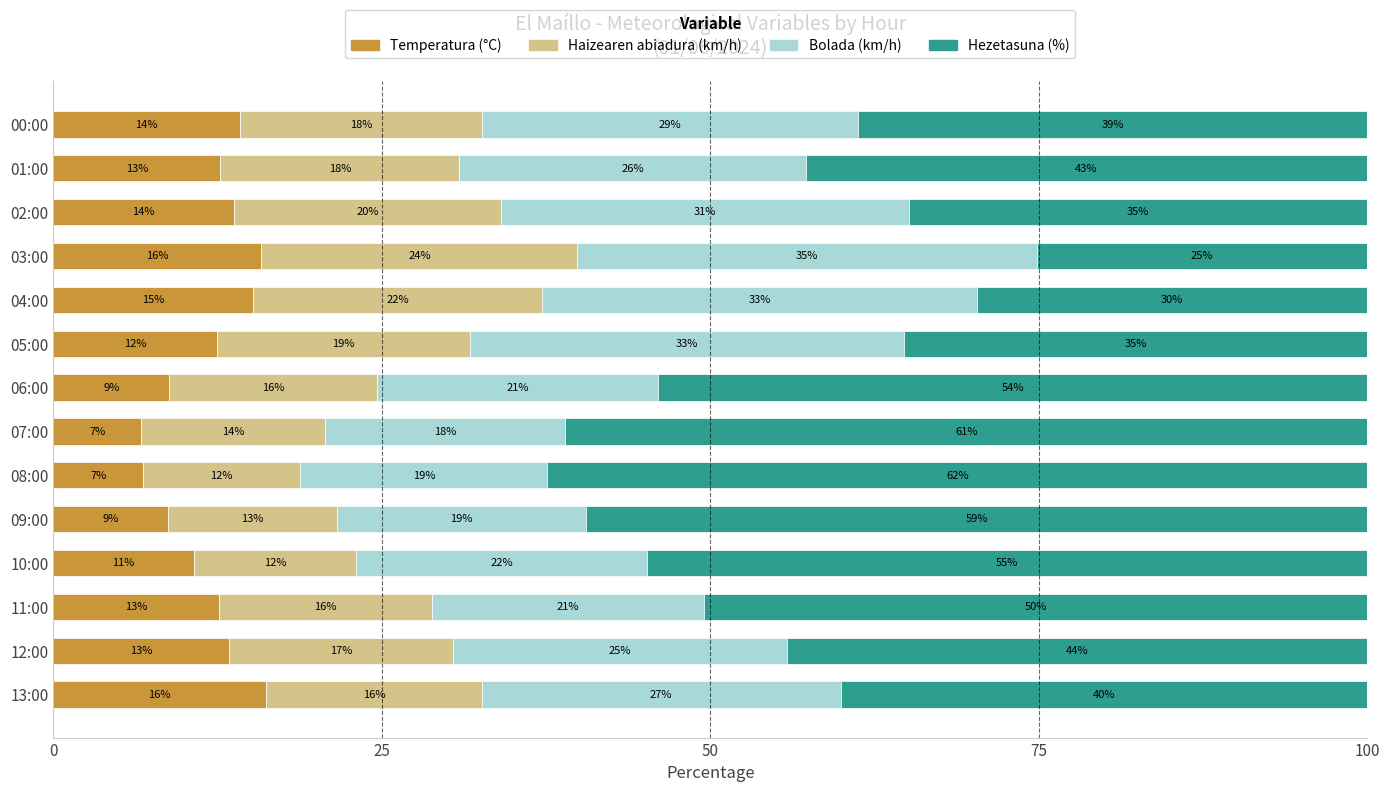

What are all the series names shown in the legend?

Temperatura (°C), Haizearen abiadura (km/h), Bolada (km/h), Hezetasuna (%)